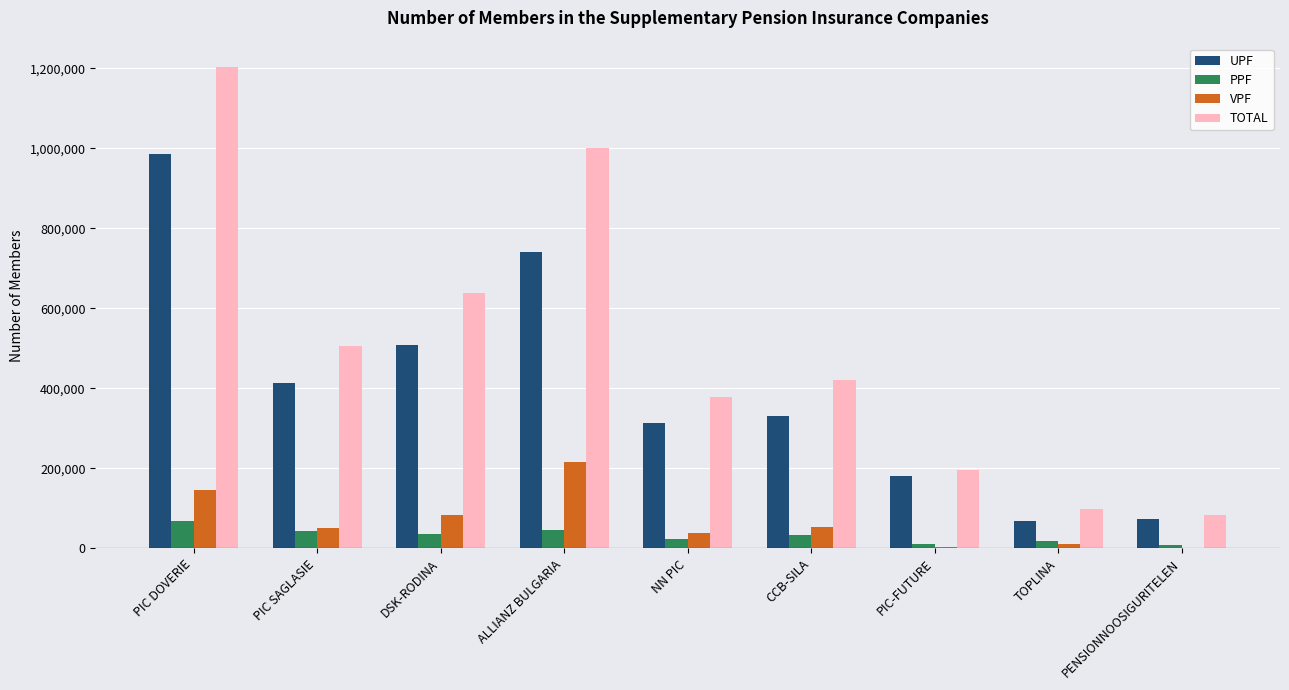

What is the spread (max minus min) of values at ALLIANZ BULGARIA?

956345